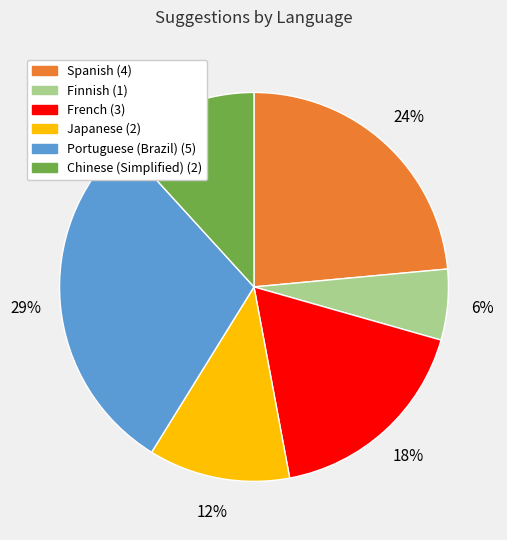

To the nearest percent, what is the average slice percentage?

17%